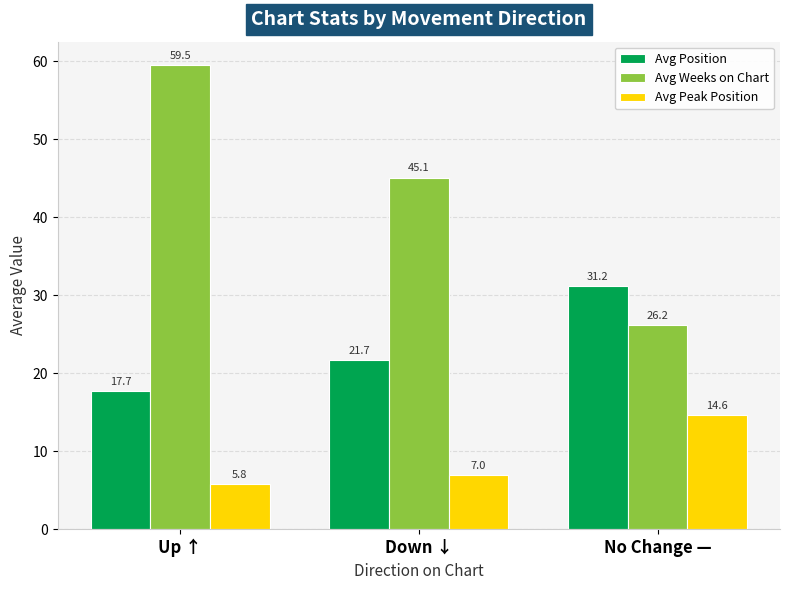

True or false: Avg Position has a value of 42.8 at No Change —.

False